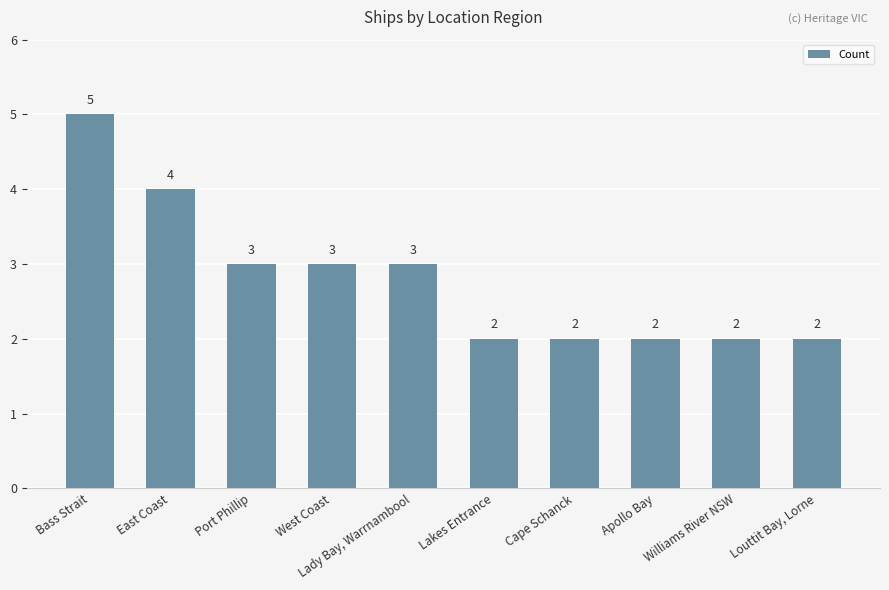

How many values are below 3?

5